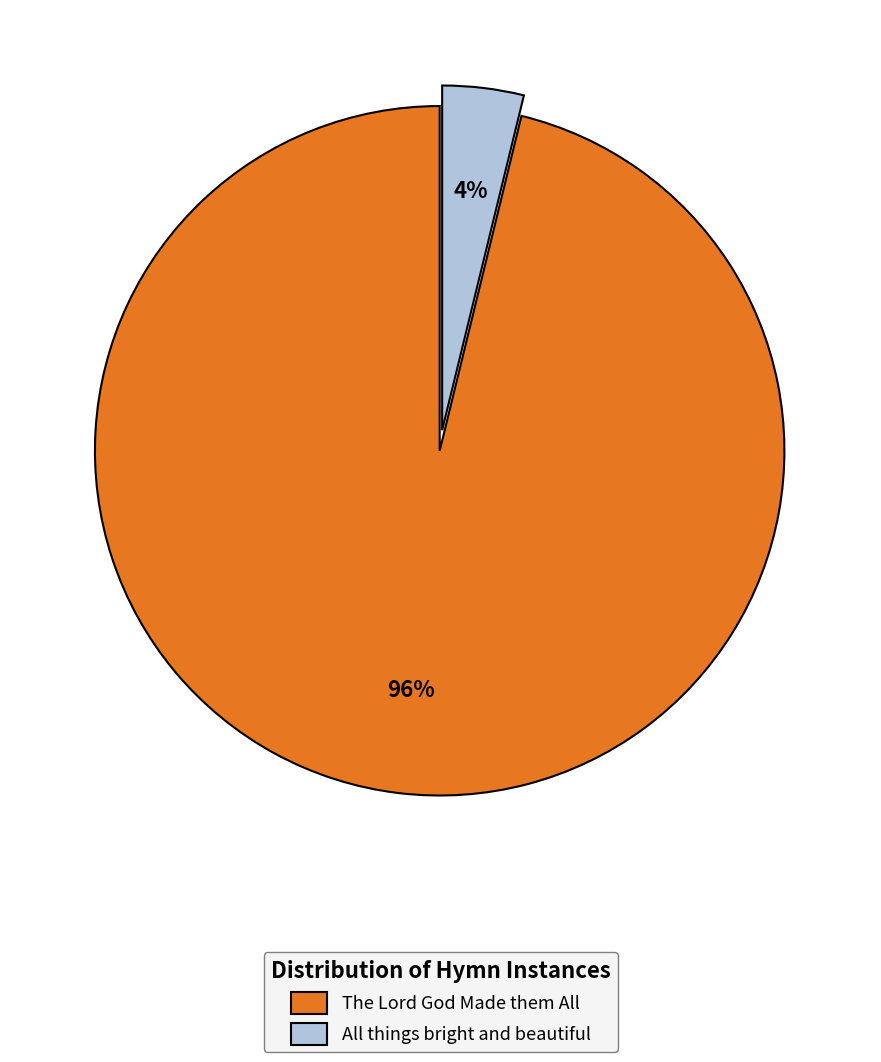

Which slice is the largest?

The Lord God Made them All